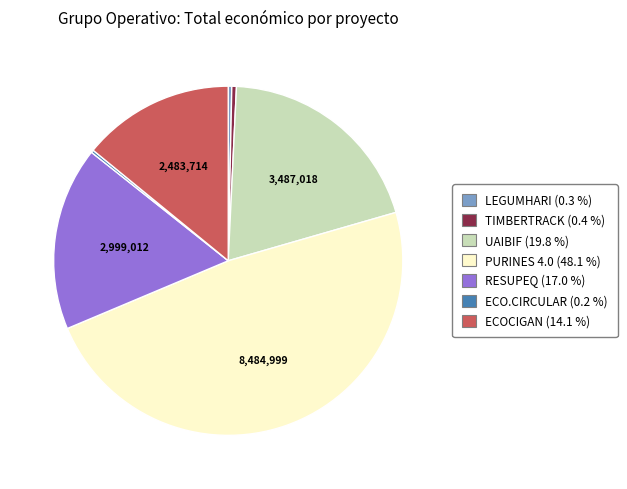

Which category has the biggest portion of the pie?

PURINES 4.0